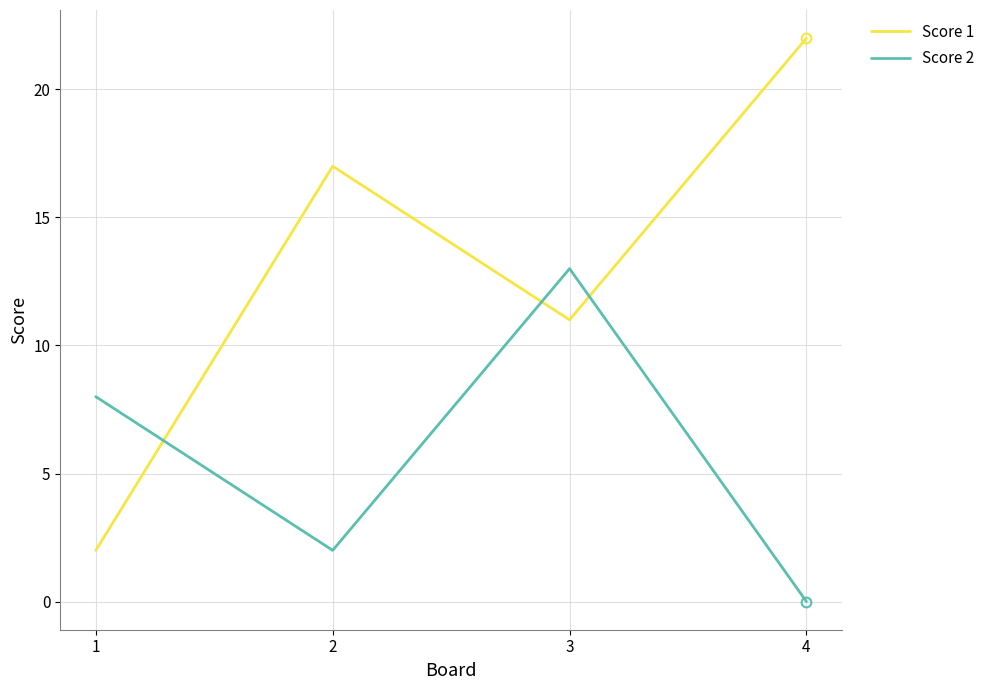

Where do Score 1 and Score 2 first cross each other?

1 and 2